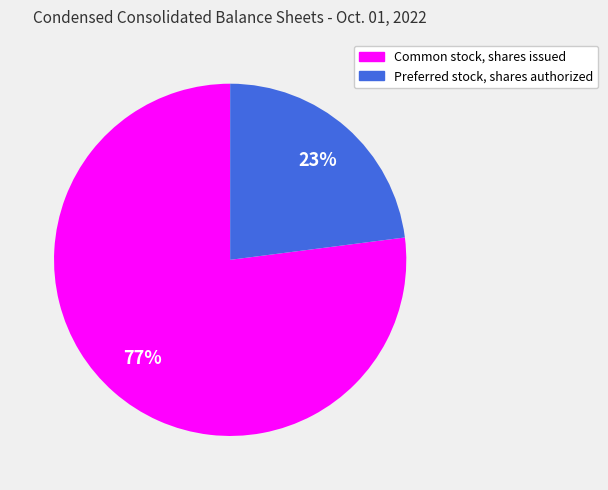

What is the smallest slice in the pie chart?

Preferred stock, shares authorized